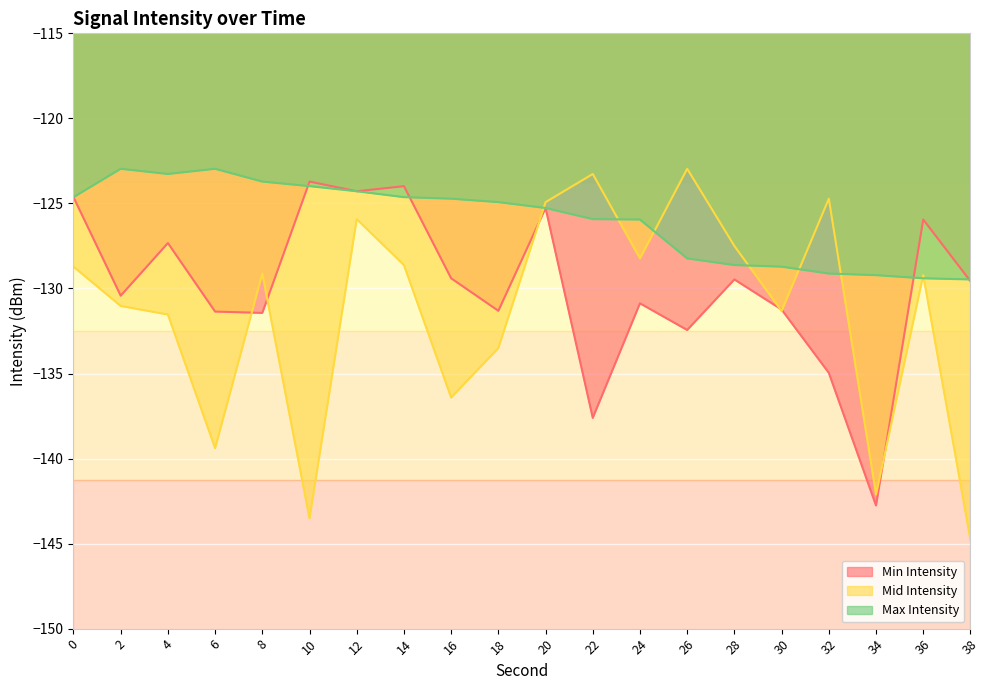

Rank the categories by Min Intensity value from highest to lowest.

10, 14, 12, 0, 20, 36, 4, 16, 28, 38, 2, 24, 30, 18, 6, 8, 26, 32, 22, 34